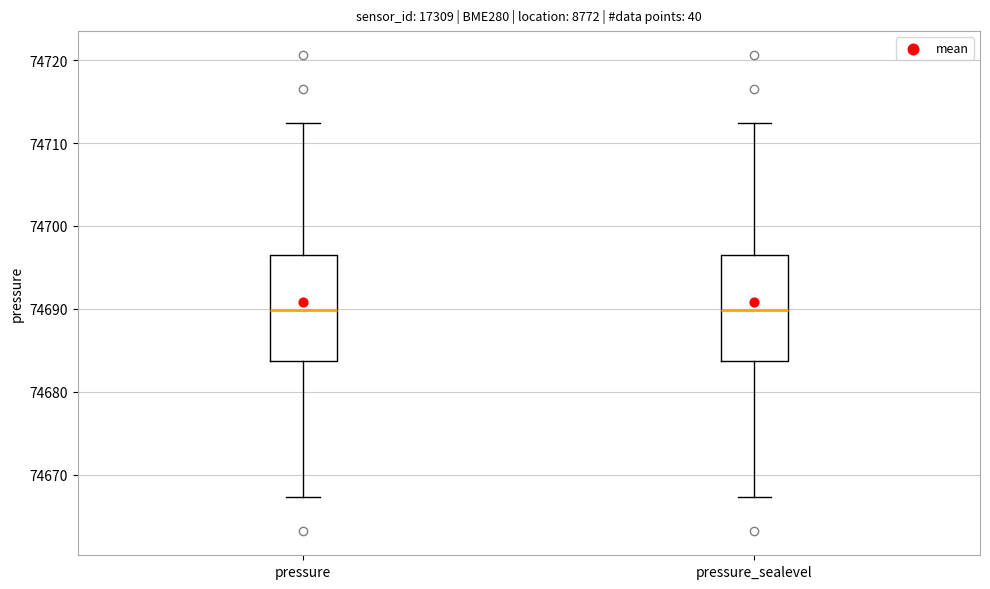

Reading left to right, read every box against the y-axis: the position of its median line, the range the box covers, and the ends of its whiskers. The values are not printed on the chart, so give them approximately, as read against the axis.

pressure: median 74690, box 74684 to 74697, whiskers 74667 to 74712
pressure_sealevel: median 74690, box 74684 to 74697, whiskers 74667 to 74712